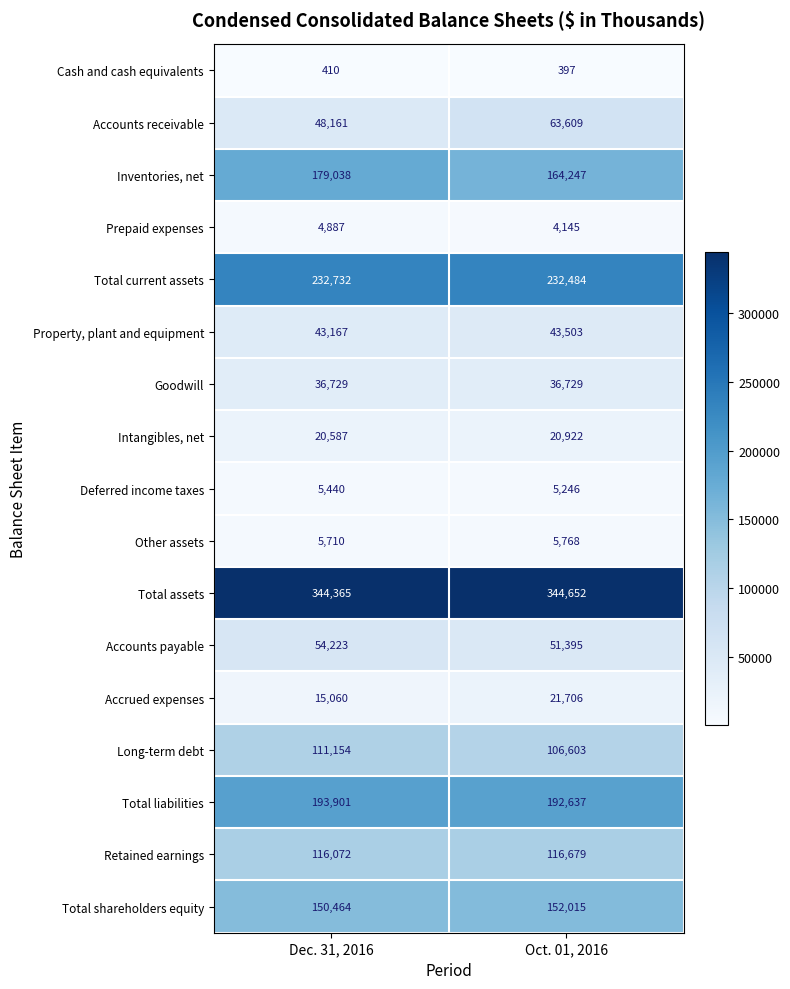

What is the average value of the Total shareholders equity series?

151240